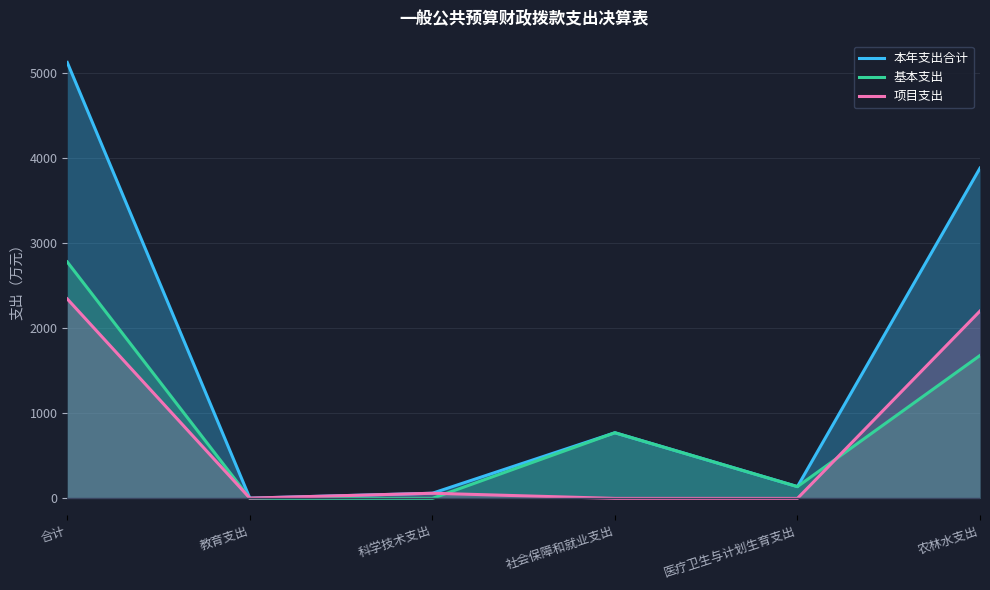

Rank the categories by 项目支出 value from highest to lowest.

合计, 农林水支出, 科学技术支出, 教育支出, 社会保障和就业支出, 医疗卫生与计划生育支出